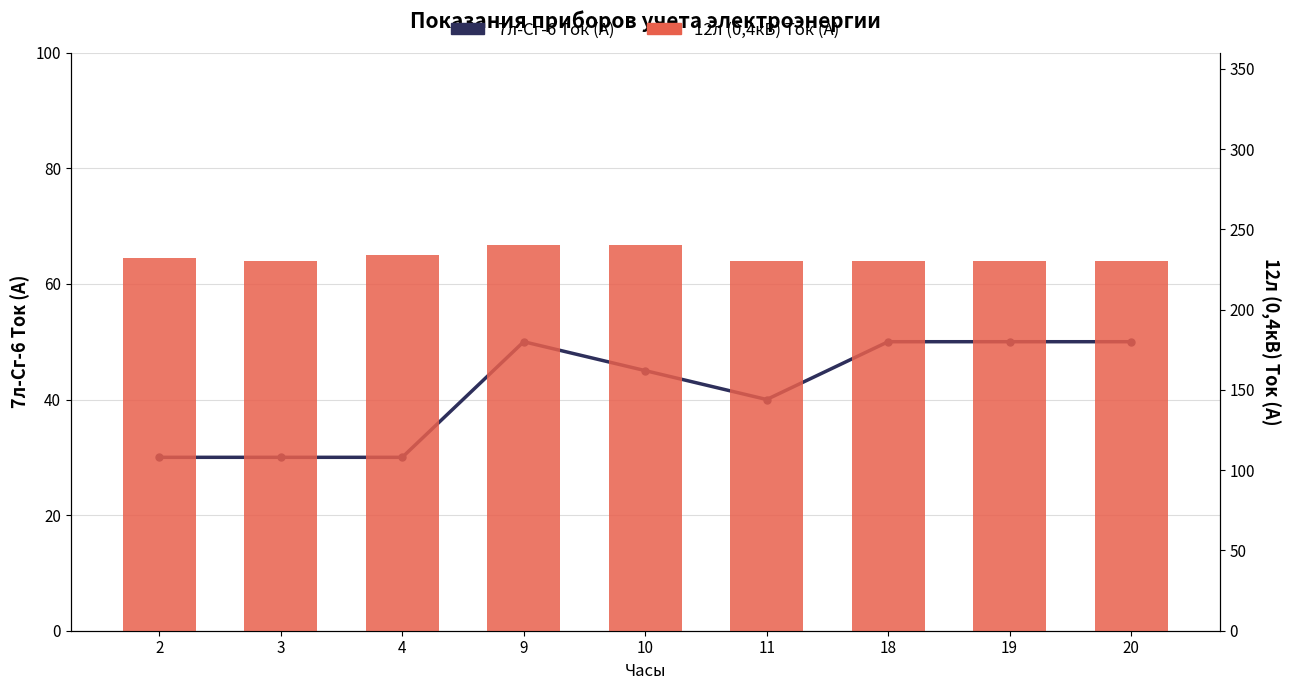

Reading left to right, list all the values displayed in this chart.

7л-Сг-6 Ток (А): 2=30	3=30	4=30	9=50	10=45	11=40	18=50	19=50	20=50
12л (0,4кВ) Ток (А): 2=232	3=230	4=234	9=240	10=240	11=230	18=230	19=230	20=230